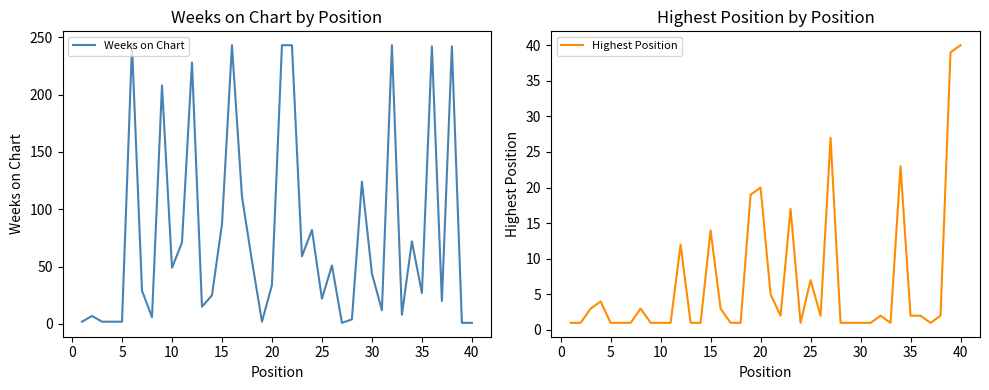

What is the highest value of the Highest Position series?

40